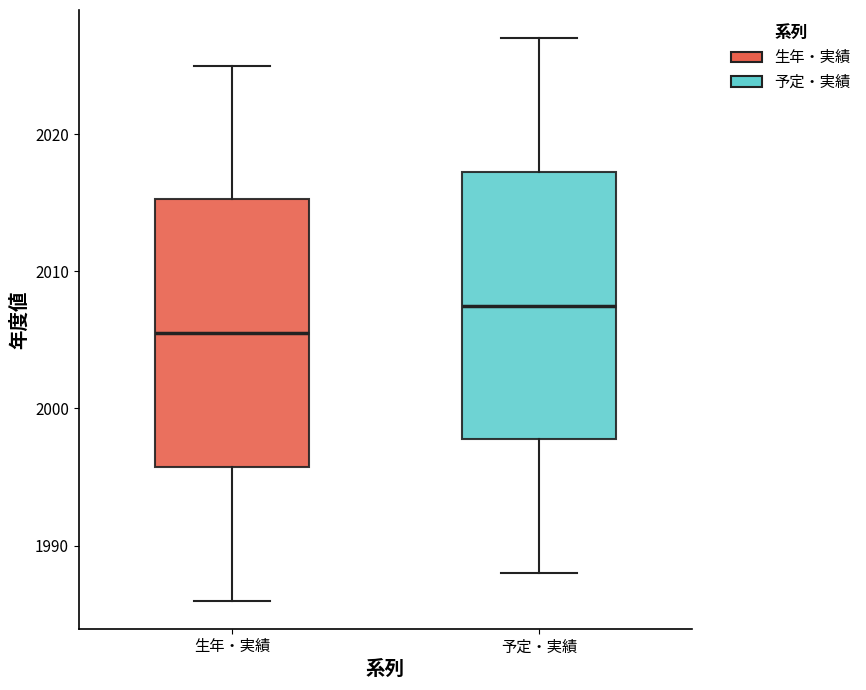

Reading left to right, read every box against the y-axis: the position of its median line, the range the box covers, and the ends of its whiskers. The values are not printed on the chart, so give them approximately, as read against the axis.

生年・実績: median 2006, box 1996 to 2015, whiskers 1986 to 2025
予定・実績: median 2008, box 1998 to 2017, whiskers 1988 to 2027